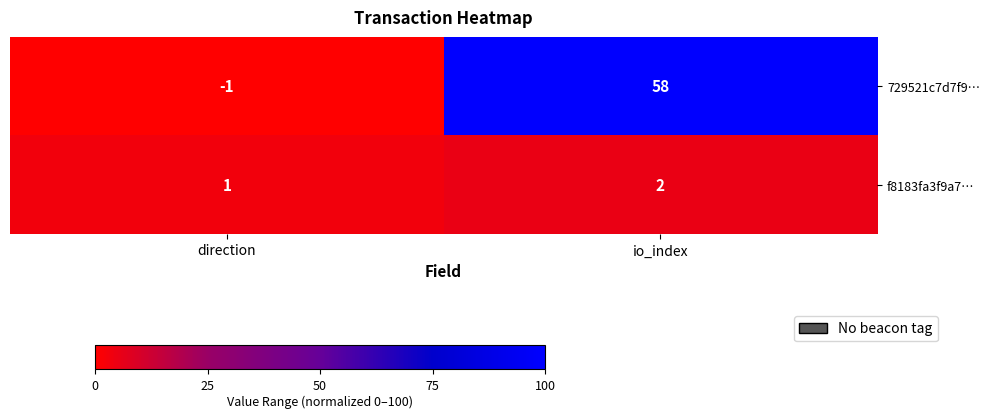

Which series has the largest total across all categories?

729521c7d7f9…